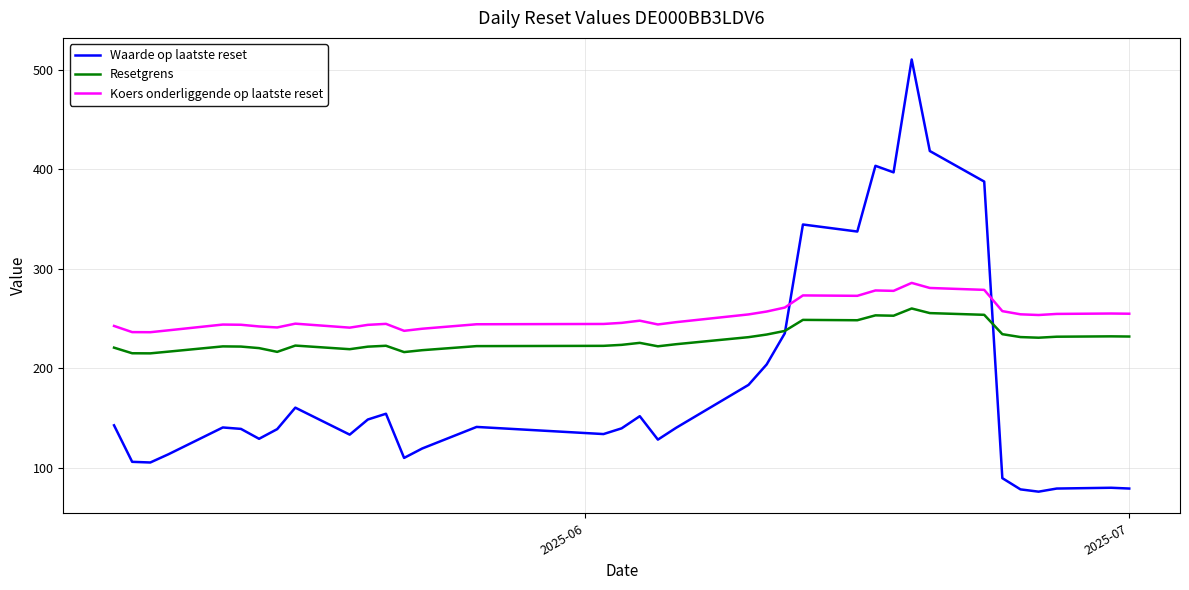

At how many categories does at least one series exceed 132?

36